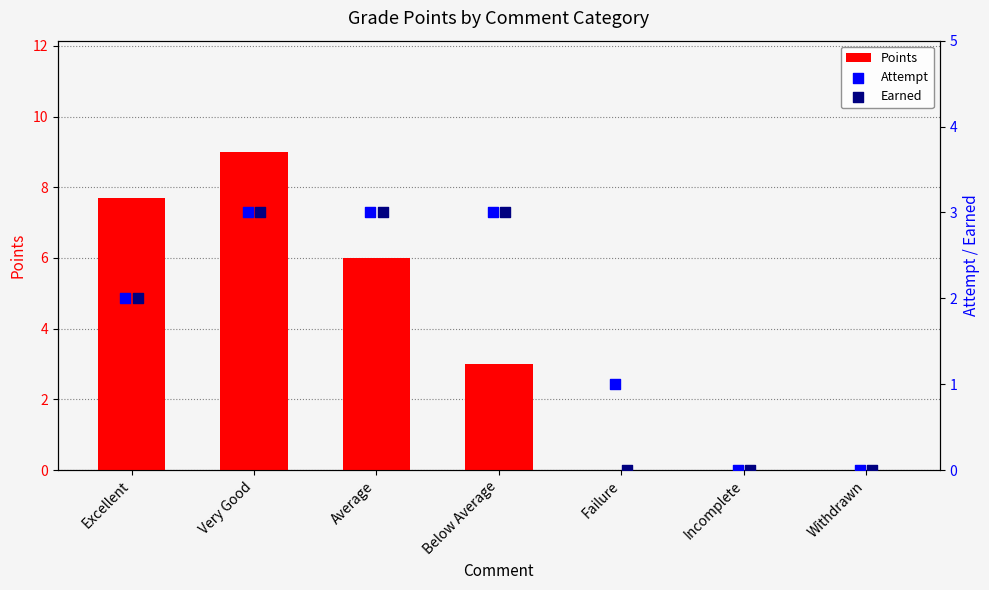

Which series reaches the minimum Y coordinate?

Points